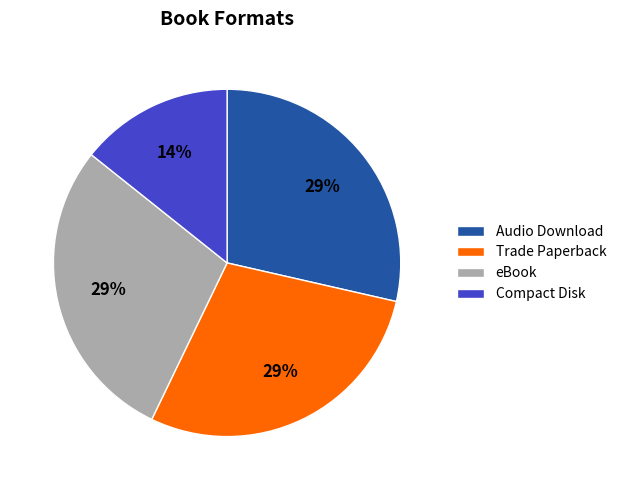

Between Compact Disk and eBook, which is larger?

eBook